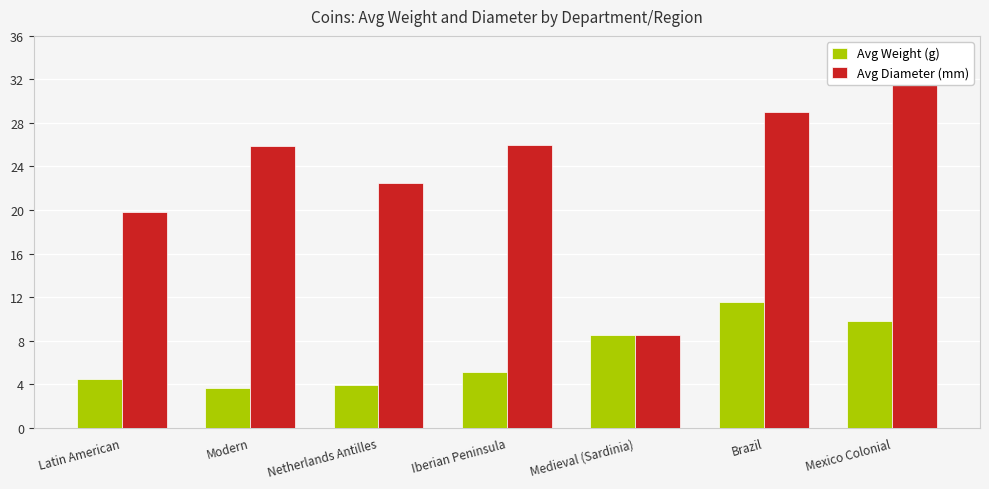

What is the sum of the Avg Diameter (mm) values at Netherlands Antilles and Mexico Colonial?

54.1